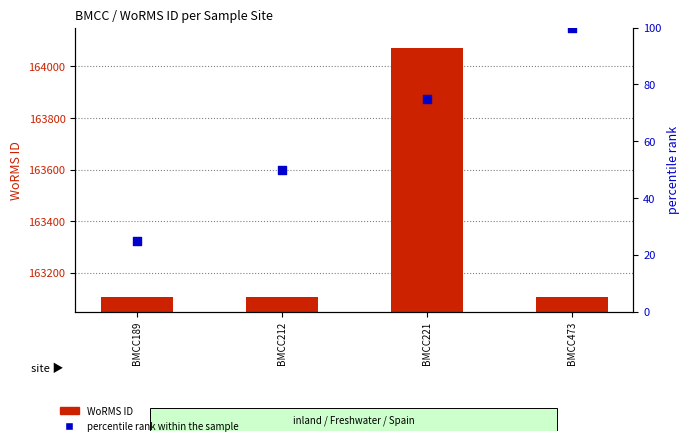

At which category is the sum across all series the highest?

BMCC221